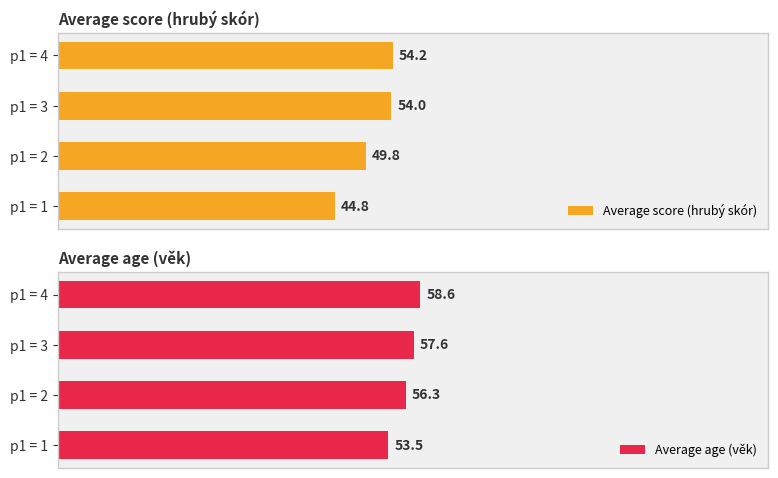

Which category has the lowest value in the Average score (hrubý skór) series?

p1 = 1